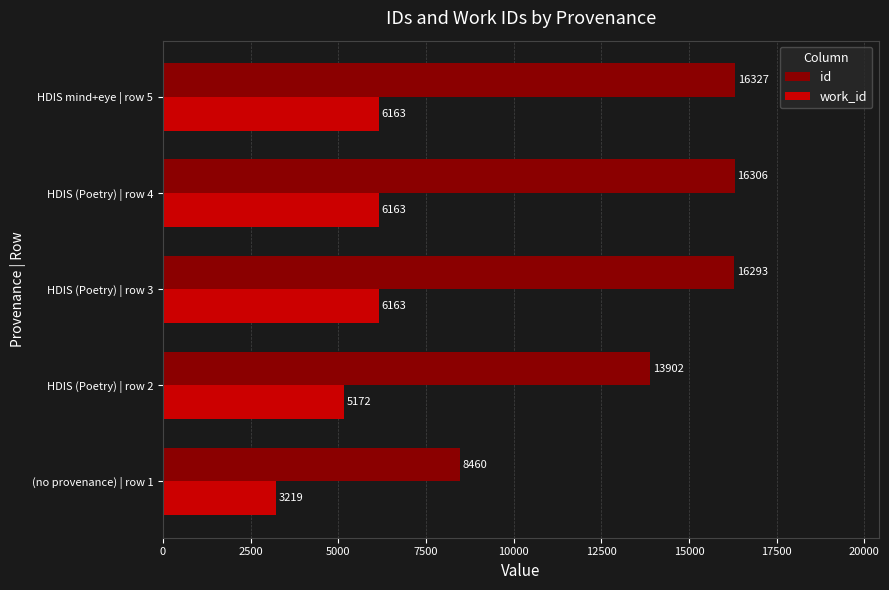

What are all the series names shown in the legend?

id, work_id